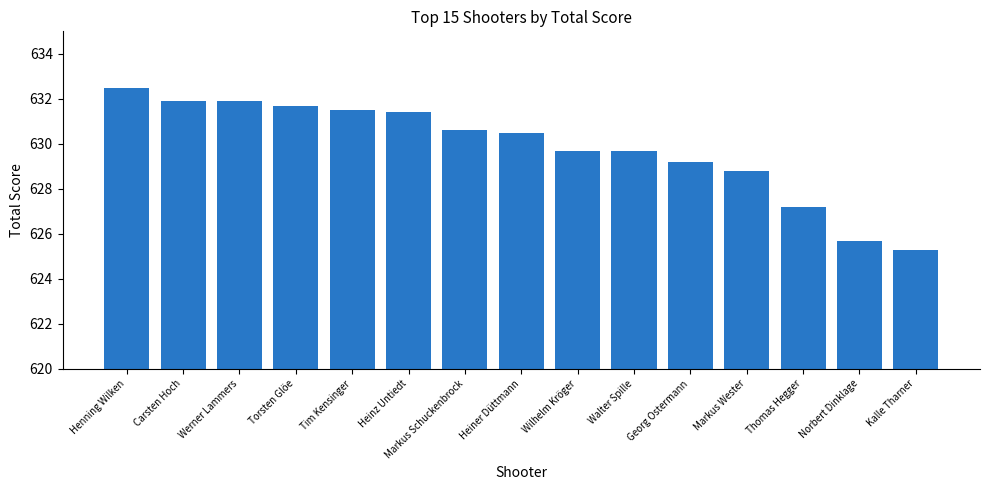

What is the sum of all values?

9447.6